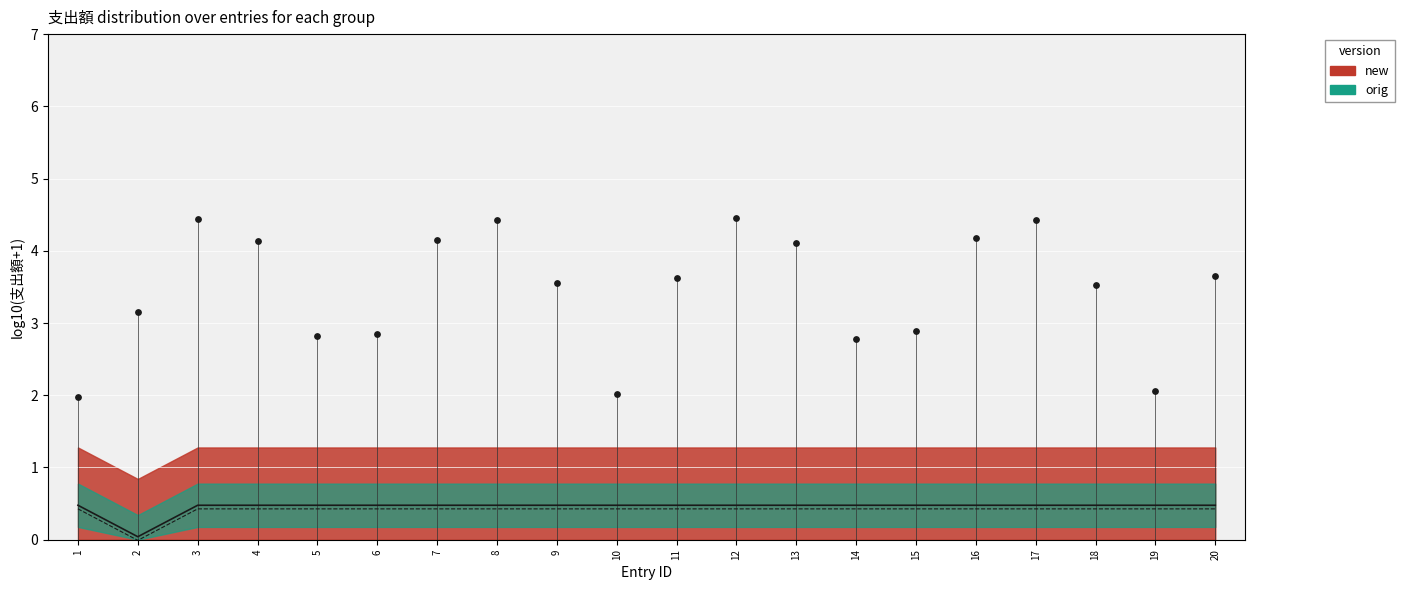

What are all the series names shown in the legend?

new, orig